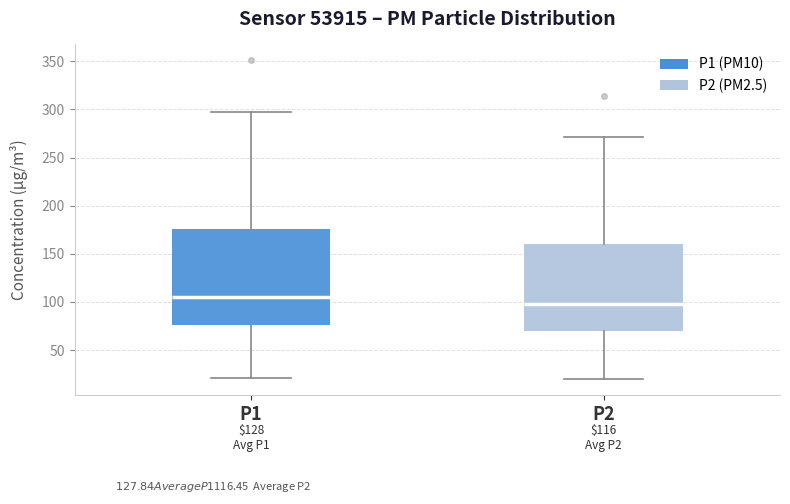

Where does the upper whisker of the box for P2 end on the y-axis? The values are not printed on the chart, so give them approximately, as read against the axis.

270